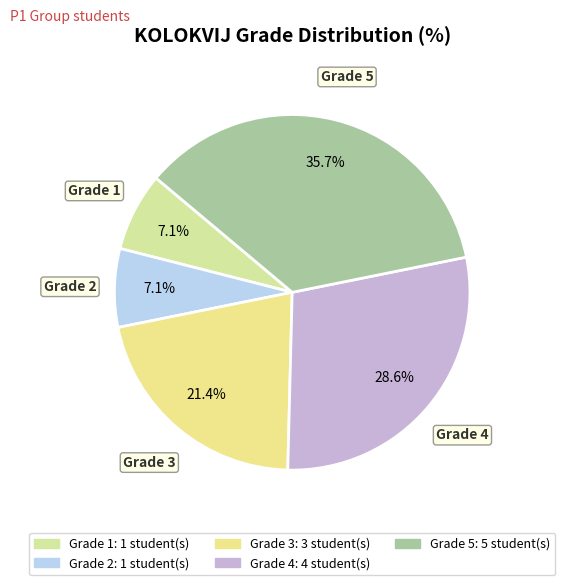

How many segments does this pie chart have?

5